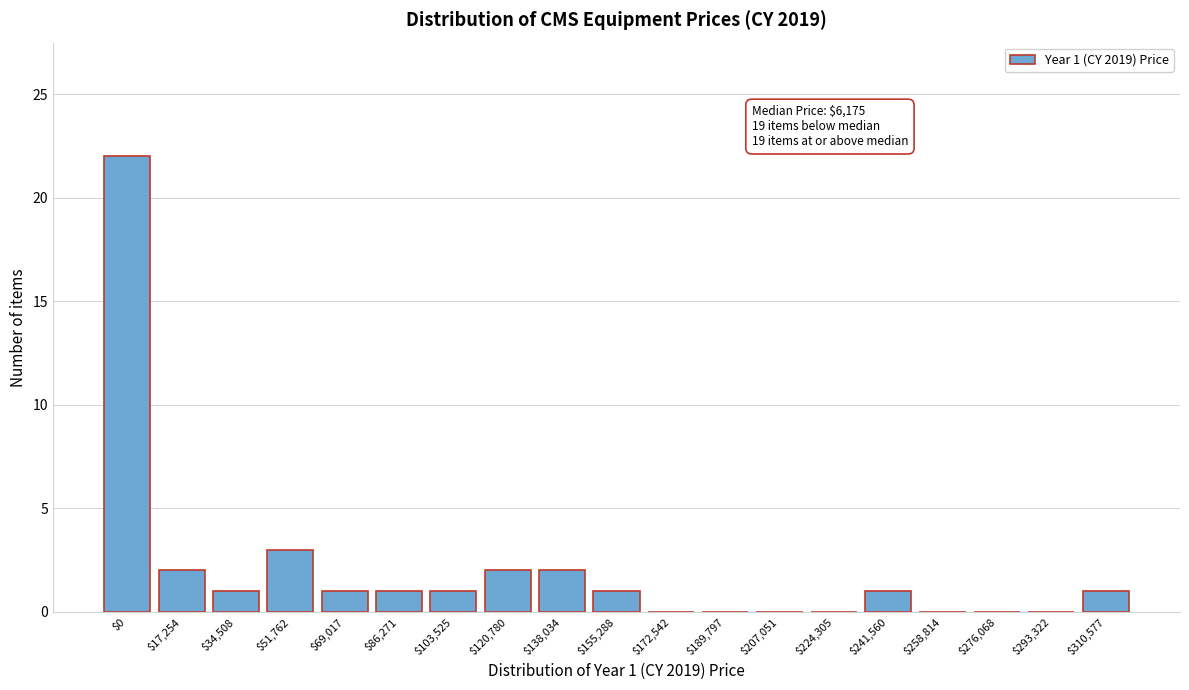

What is the maximum value shown in the chart?

22